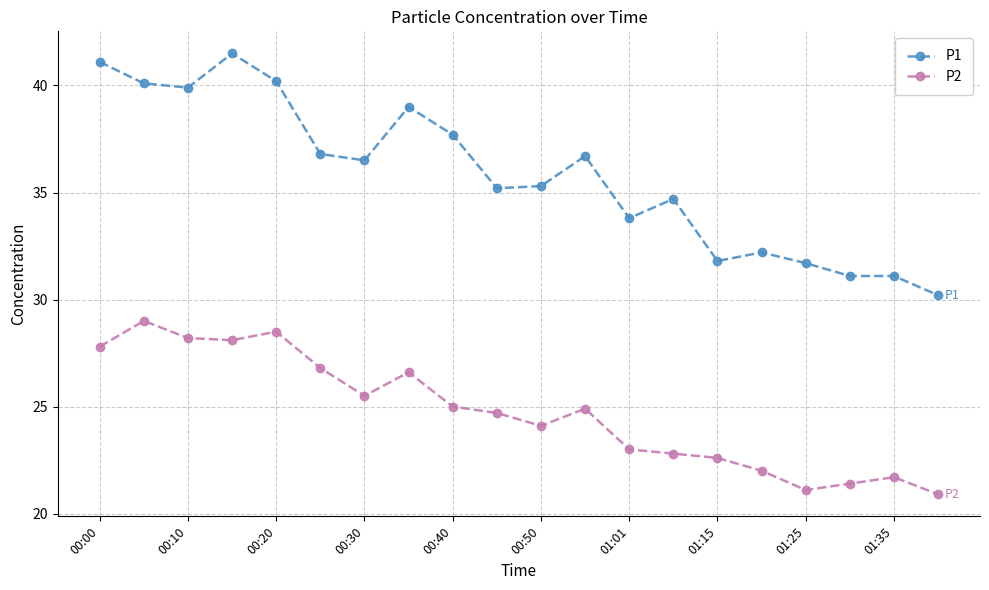

True or false: P1 and P2 intersect in this chart.

False